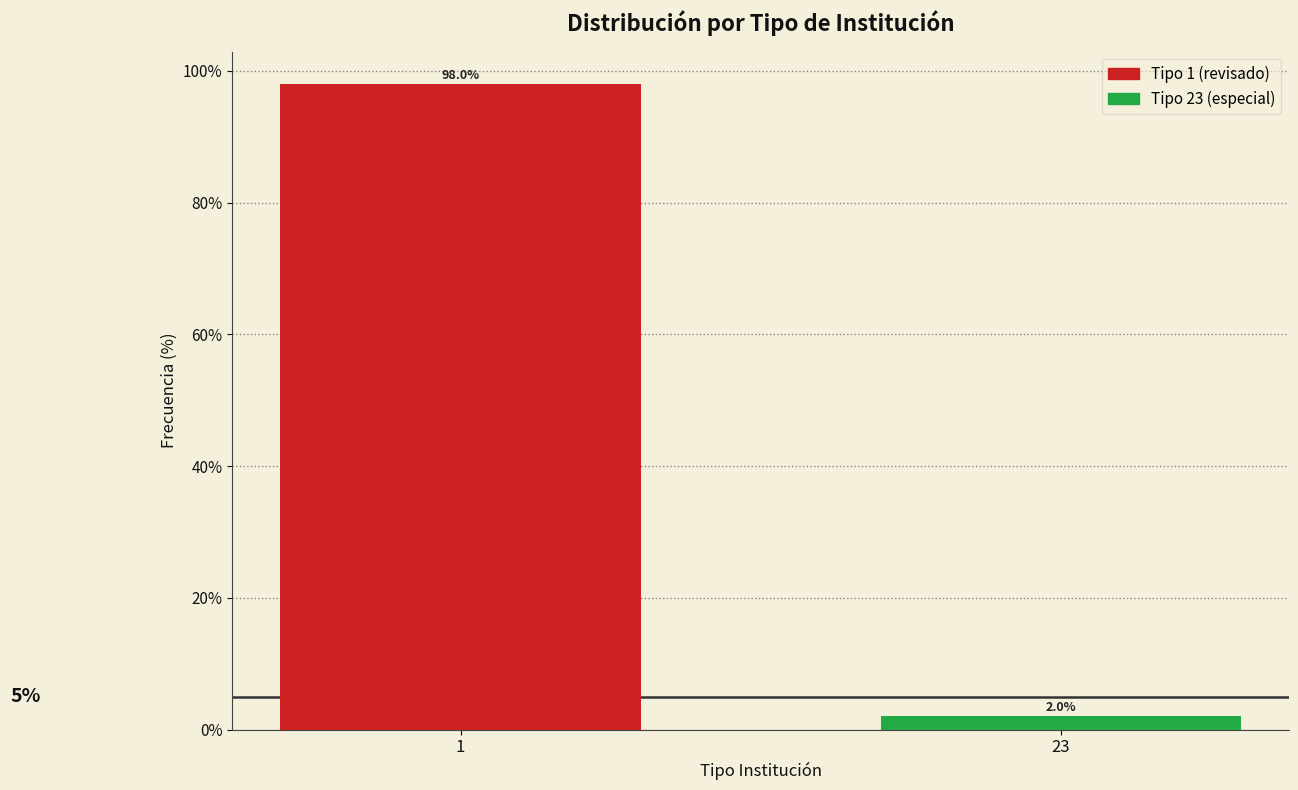

Reading left to right, extract all data points from this chart.

98	2